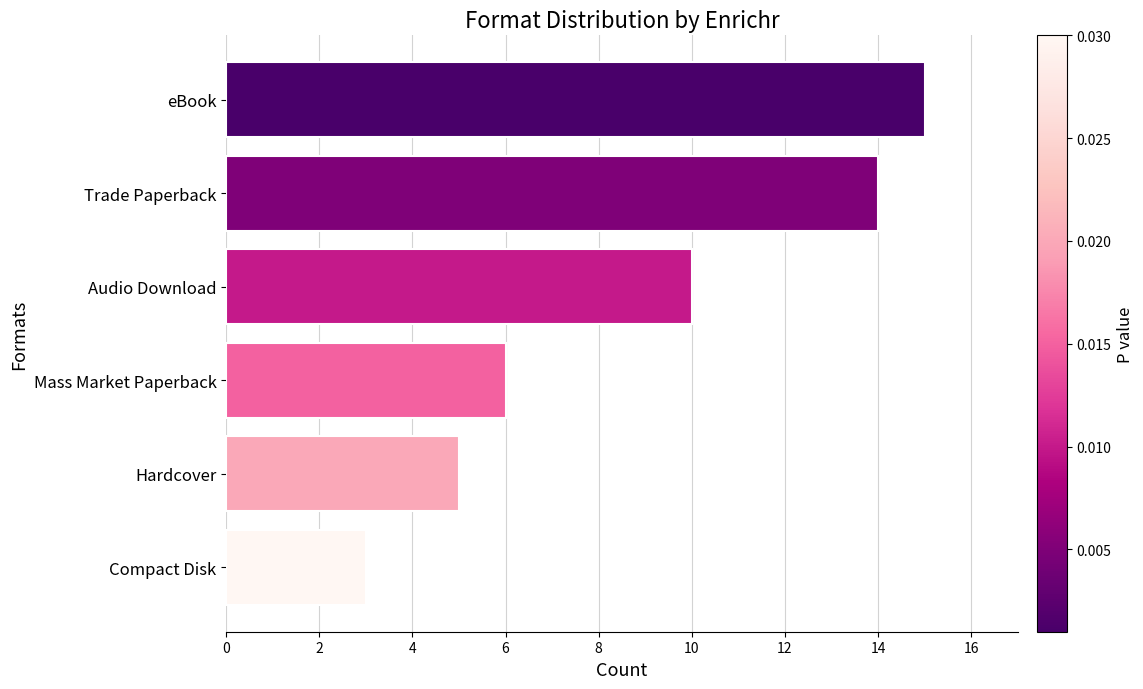

The chart shows a value of 5 at Hardcover. True or false?

True